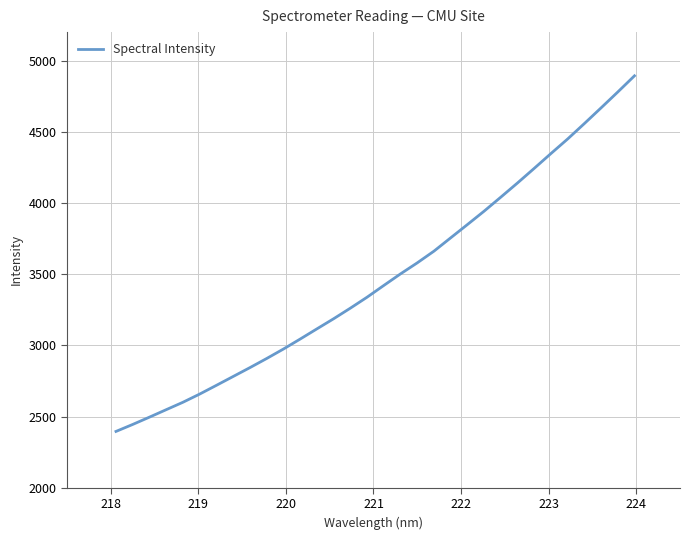

What is the difference between the maximum and minimum values?

2497.4